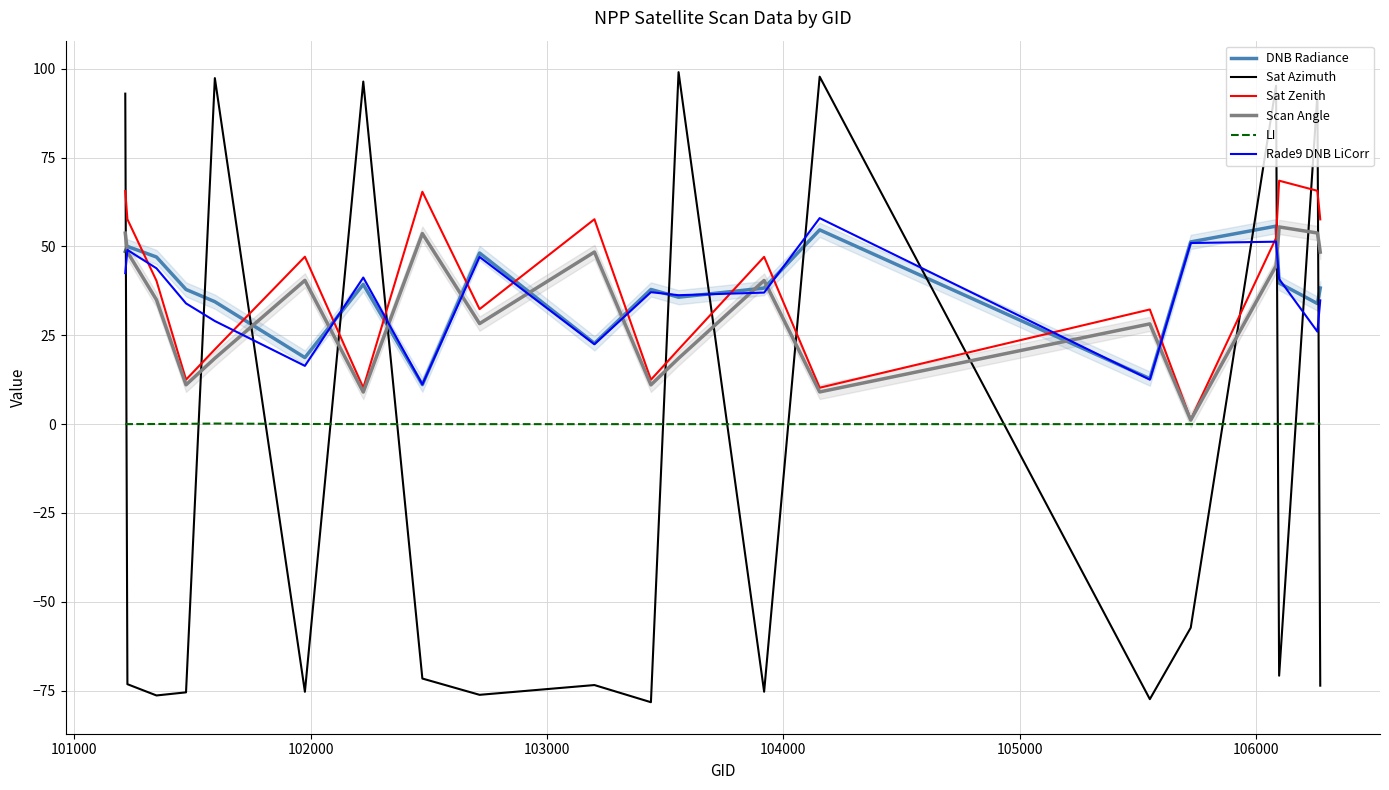

What is the value of the Rade9 DNB LiCorr point at the 10th from the left?

22.5